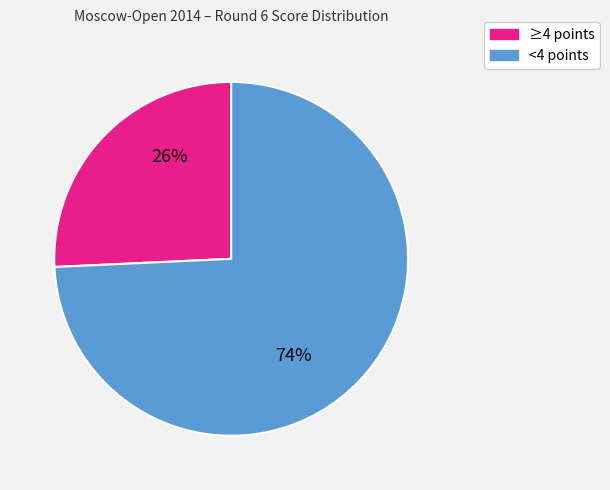

To the nearest percent, what is the average slice percentage?

50%